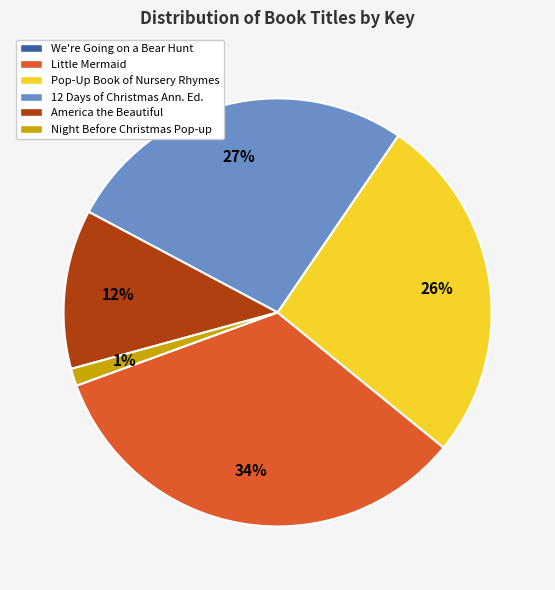

The 12 Days of Christmas Ann. Ed. slice represents 27% of the pie. True or false?

True